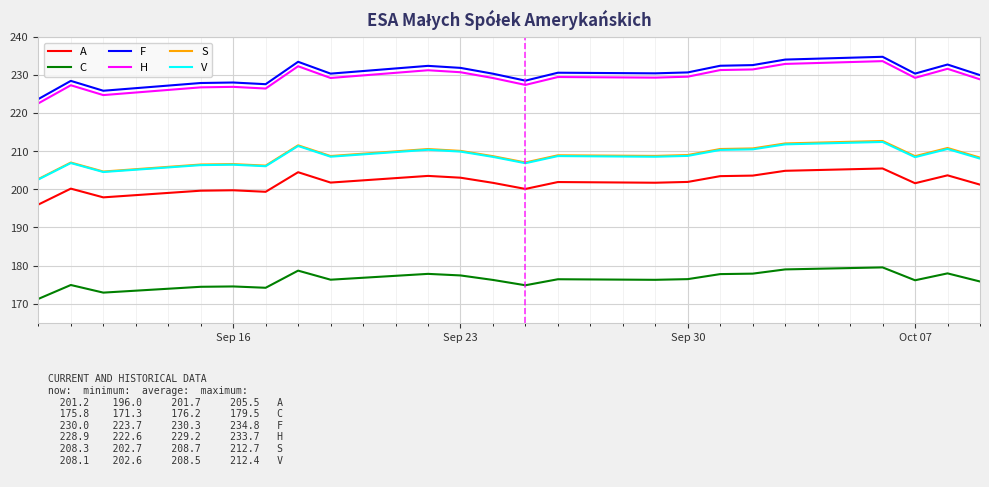

Which series has the largest range (max minus min)?

F